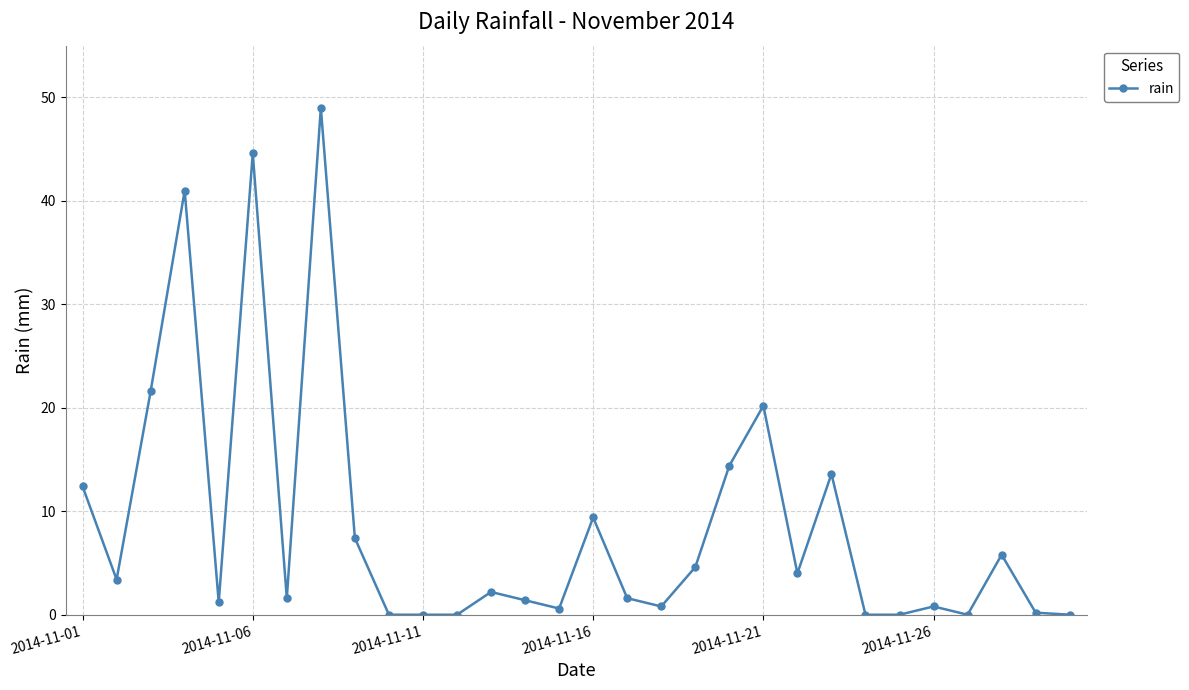

What is the difference between the second highest and second lowest values?

44.6